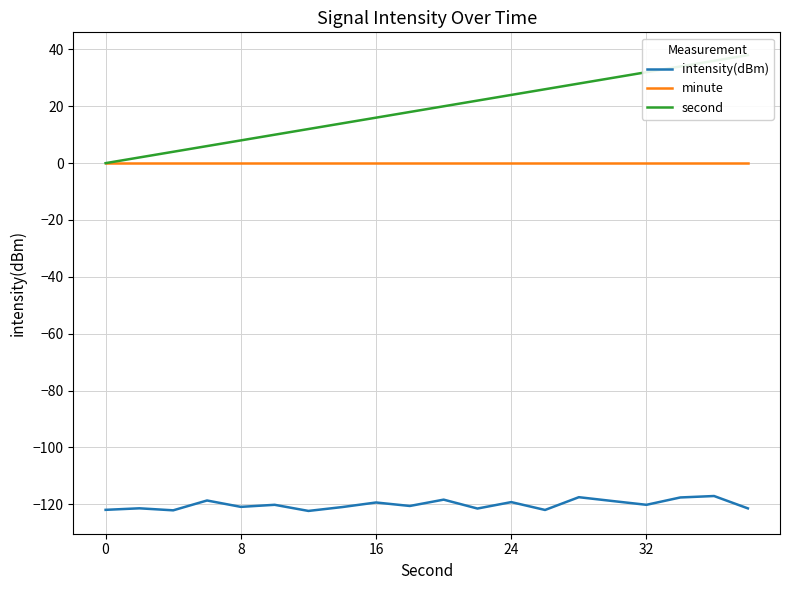

What are all the series names shown in the legend?

intensity(dBm), minute, second